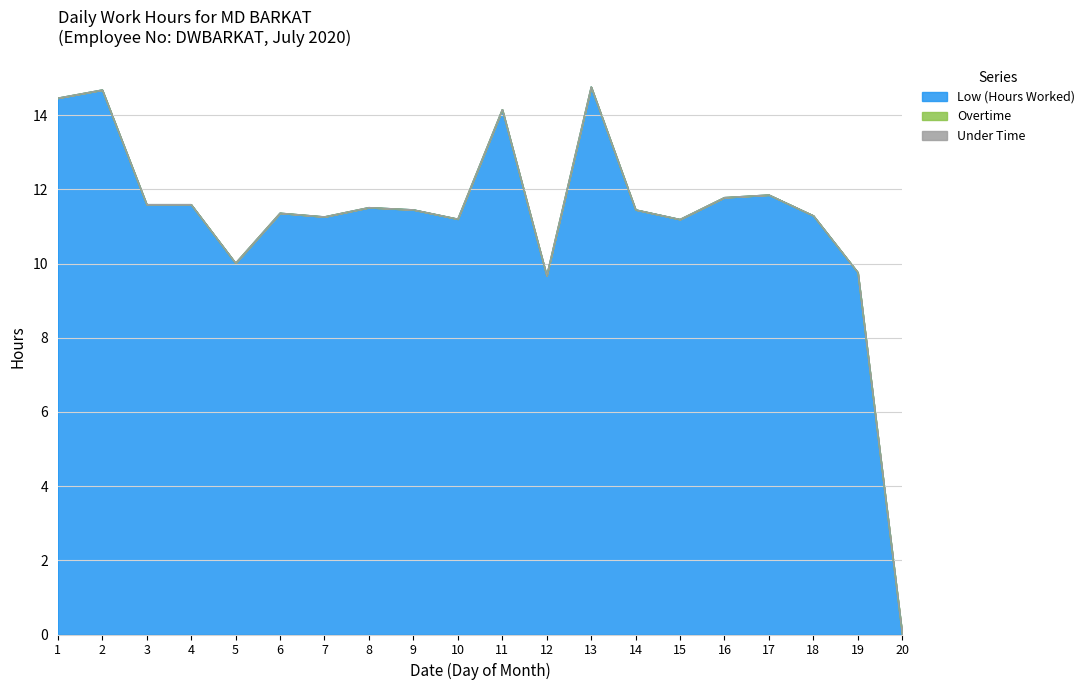

What value does the Low (Hours Worked) series have at 5?

10.0